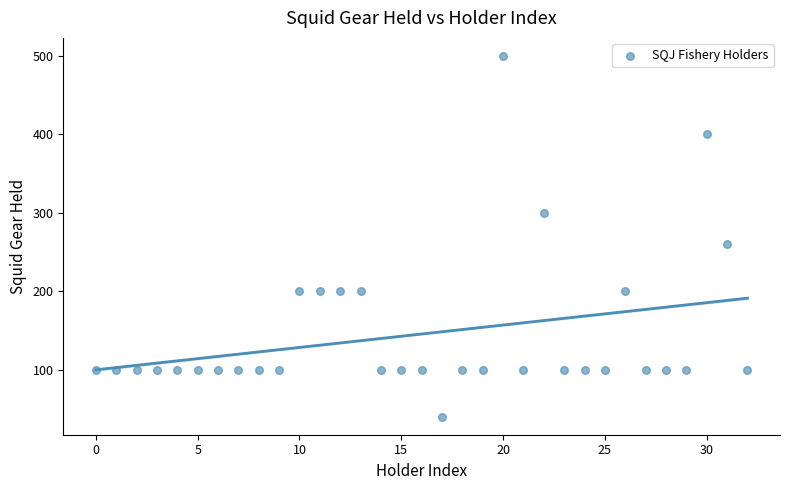

What is the range of Y values (max minus min)?

460